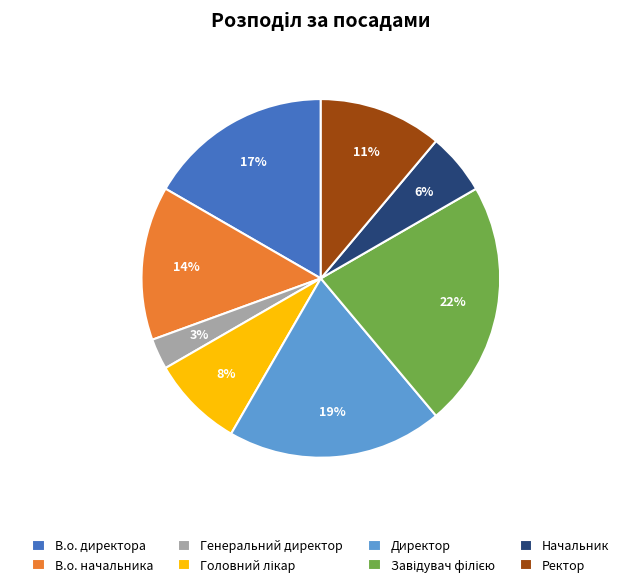

Is it true that В.о. начальника is 29% of the pie?

False